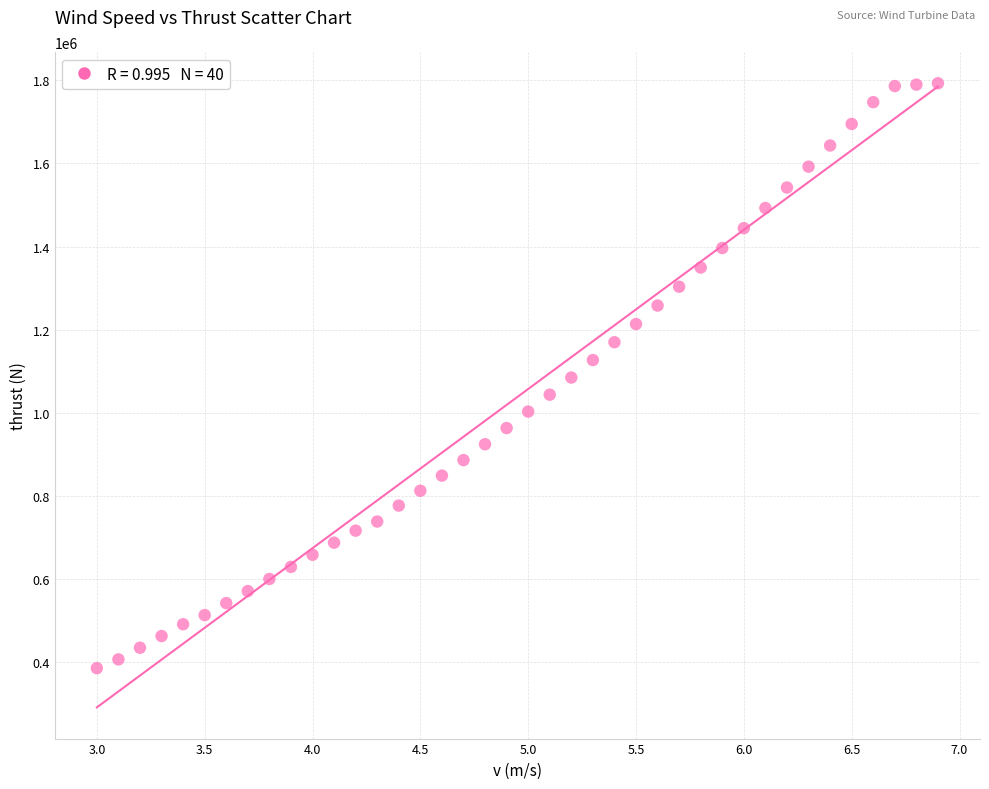

What is the range of X values (max minus min)?

3.9